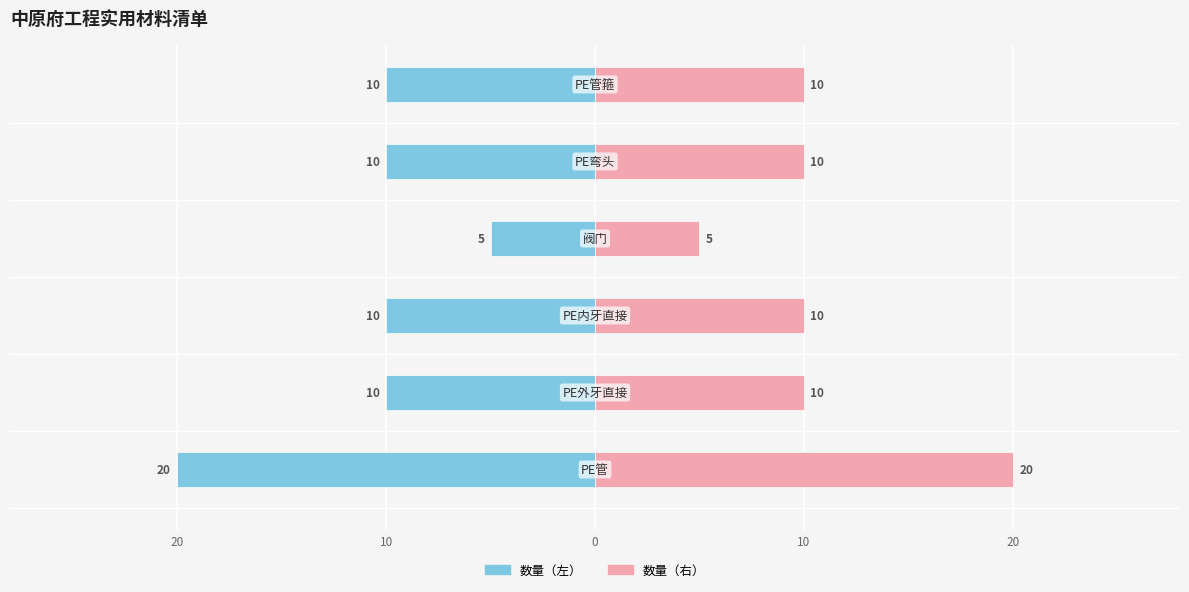

The value of 数量（左） at 20 is -14. True or false?

False